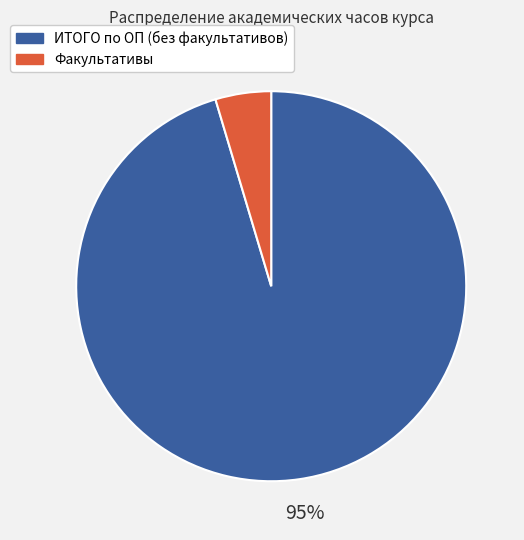

True or false: ИТОГО по ОП (без факультативов) accounts for 95% of the total.

True